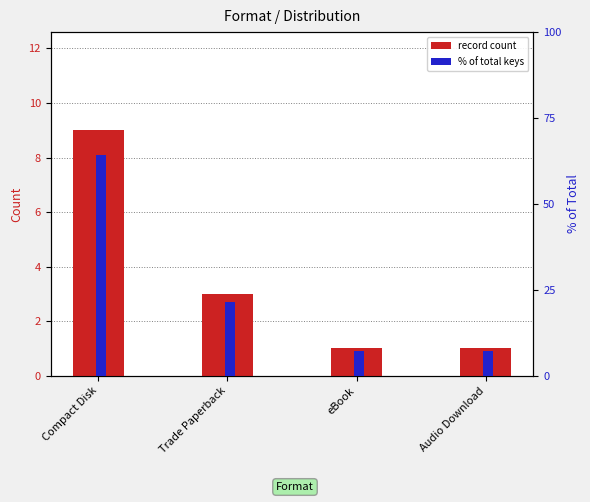

How many values in the % of total keys series exceed 21?

2